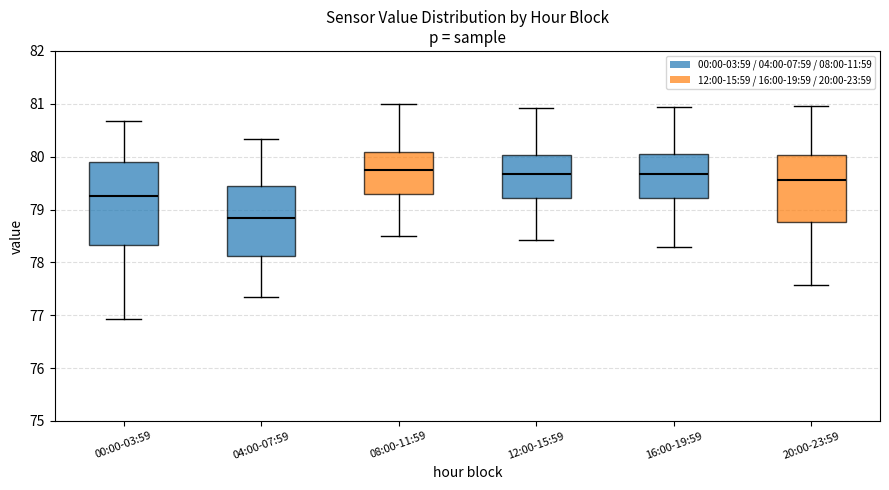

Reading left to right, read every box against the y-axis: the position of its median line, the range the box covers, and the ends of its whiskers. The values are not printed on the chart, so give them approximately, as read against the axis.

00:00-03:59: median 79.3, box 78.3 to 79.9, whiskers 76.9 to 80.7
04:00-07:59: median 78.8, box 78.1 to 79.5, whiskers 77.3 to 80.3
08:00-11:59: median 79.7, box 79.3 to 80.1, whiskers 78.5 to 81.0
12:00-15:59: median 79.7, box 79.2 to 80.0, whiskers 78.4 to 80.9
16:00-19:59: median 79.7, box 79.2 to 80.0, whiskers 78.3 to 80.9
20:00-23:59: median 79.6, box 78.8 to 80.0, whiskers 77.6 to 81.0